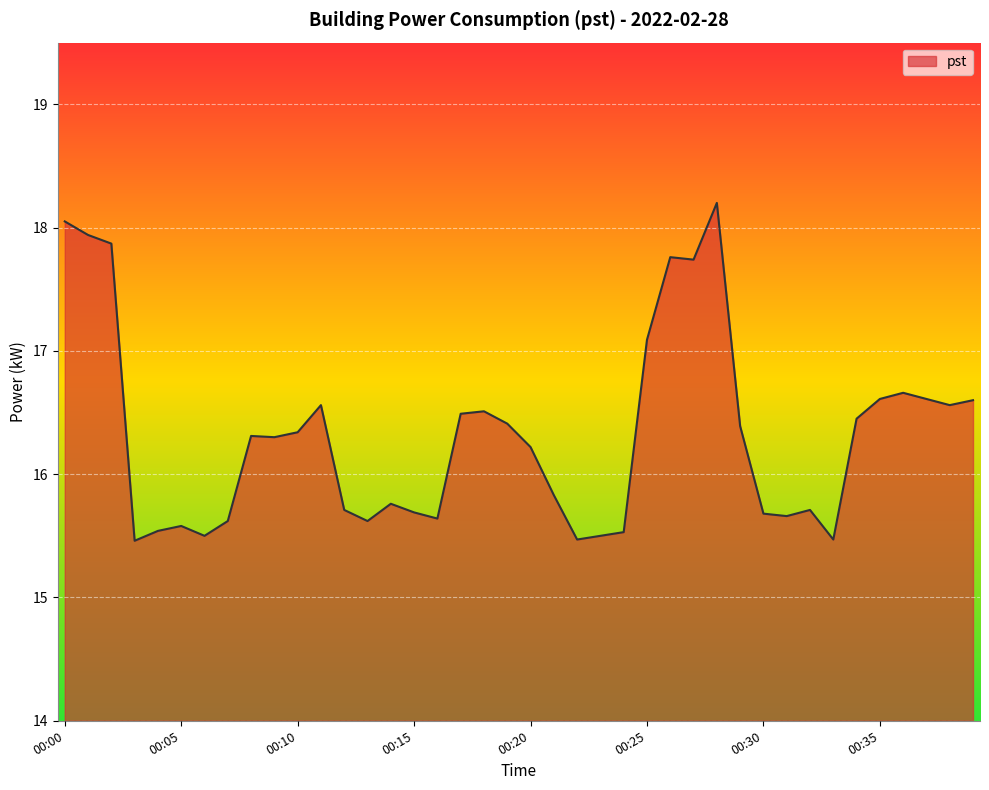

What is the greatest value displayed?

18.2